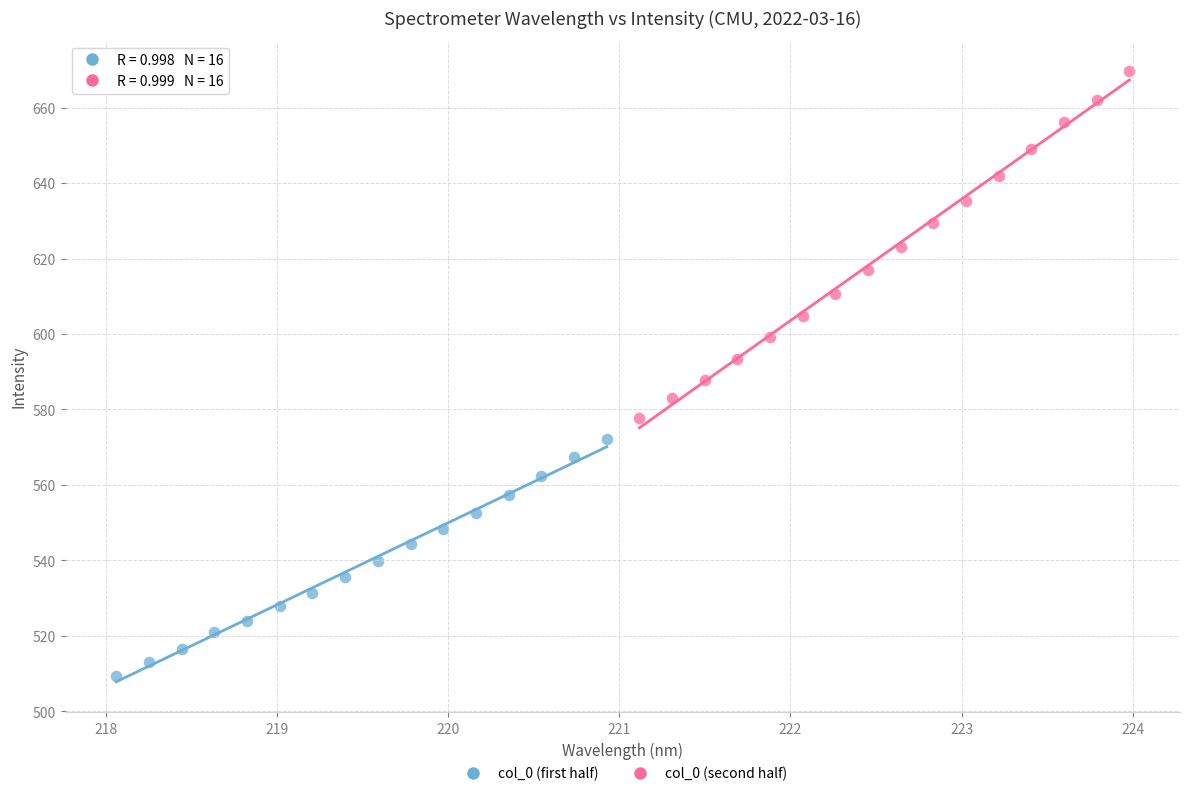

Which series reaches the maximum Y coordinate?

col_0 (second half)